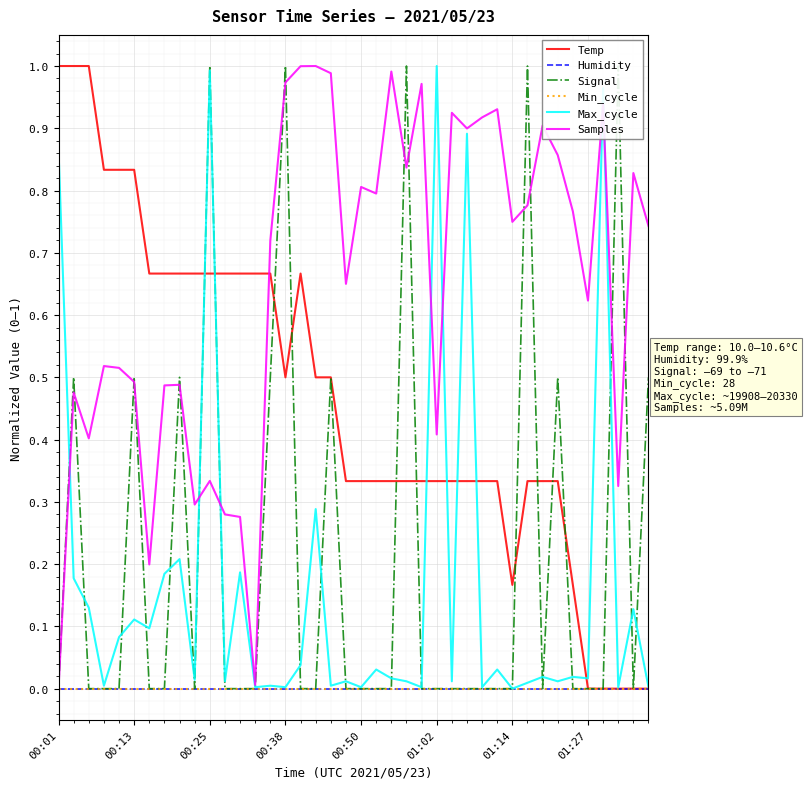

The value of Signal at 01:27 is 0.0. True or false?

True